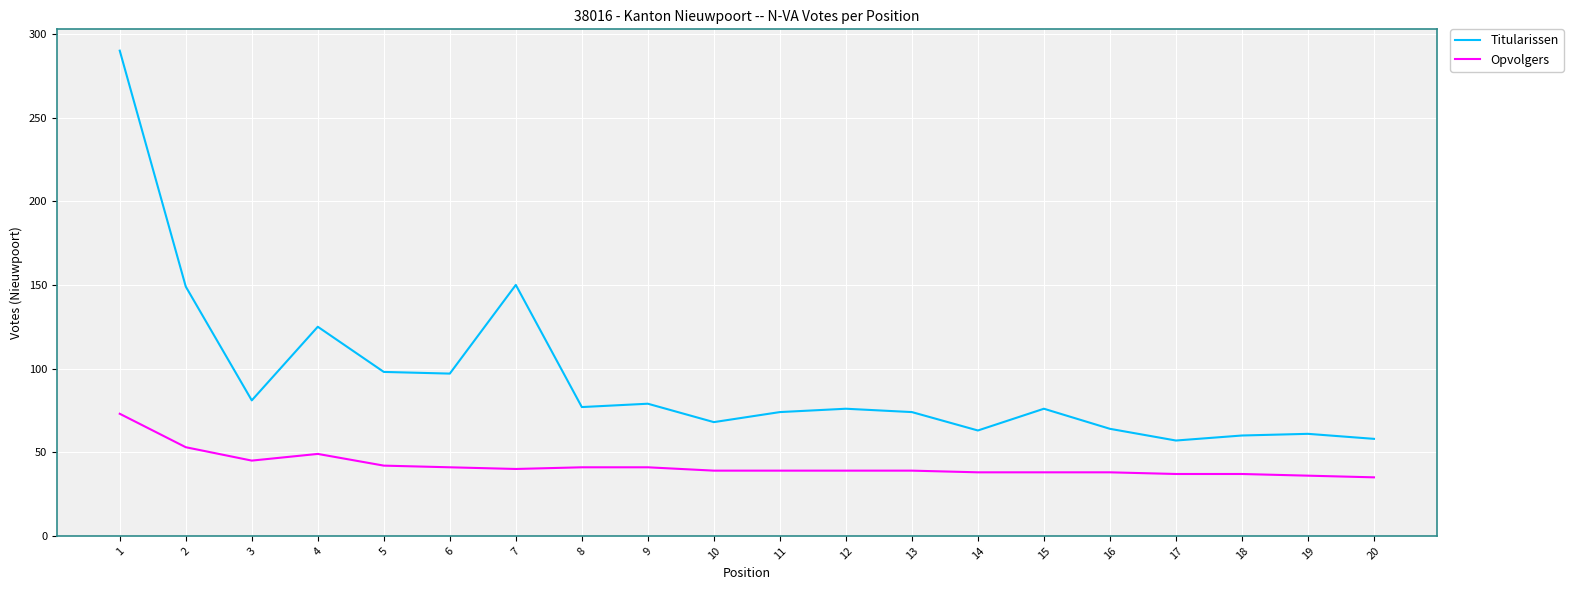

How many categories are shown in the chart?

20